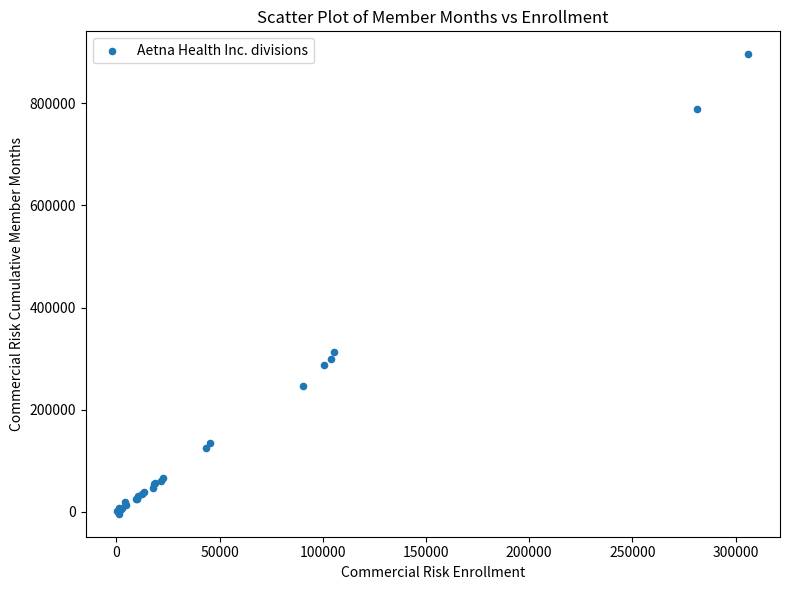

What Y value in the scatter plot is closest to 446064?

312895